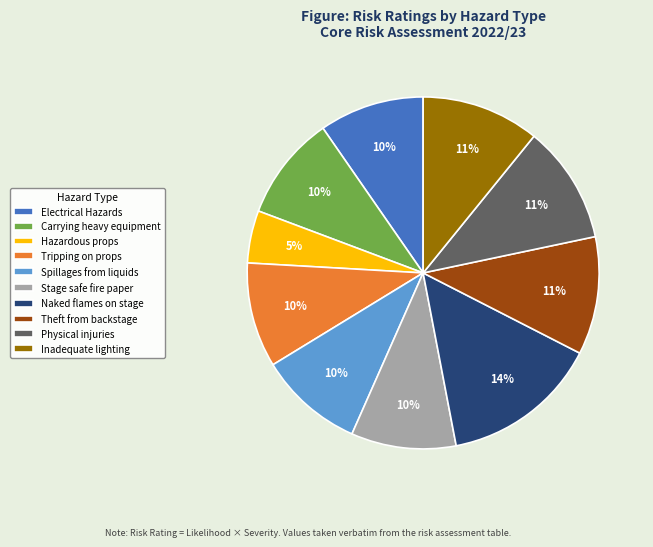

Which category has the smallest portion of the pie?

Hazardous props